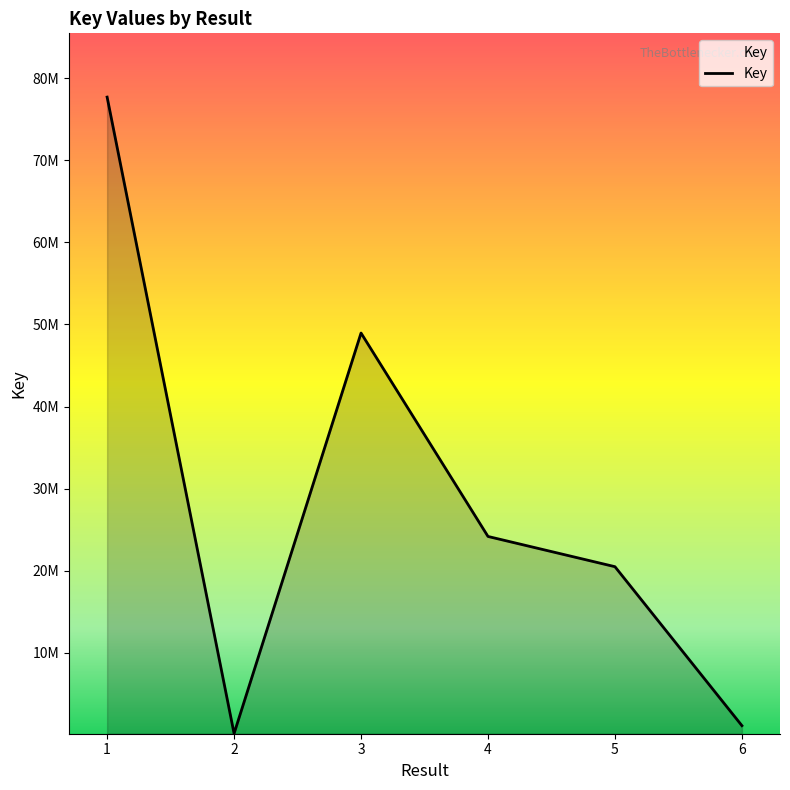

Rank the categories by value from highest to lowest.

1, 3, 4, 5, 6, 2